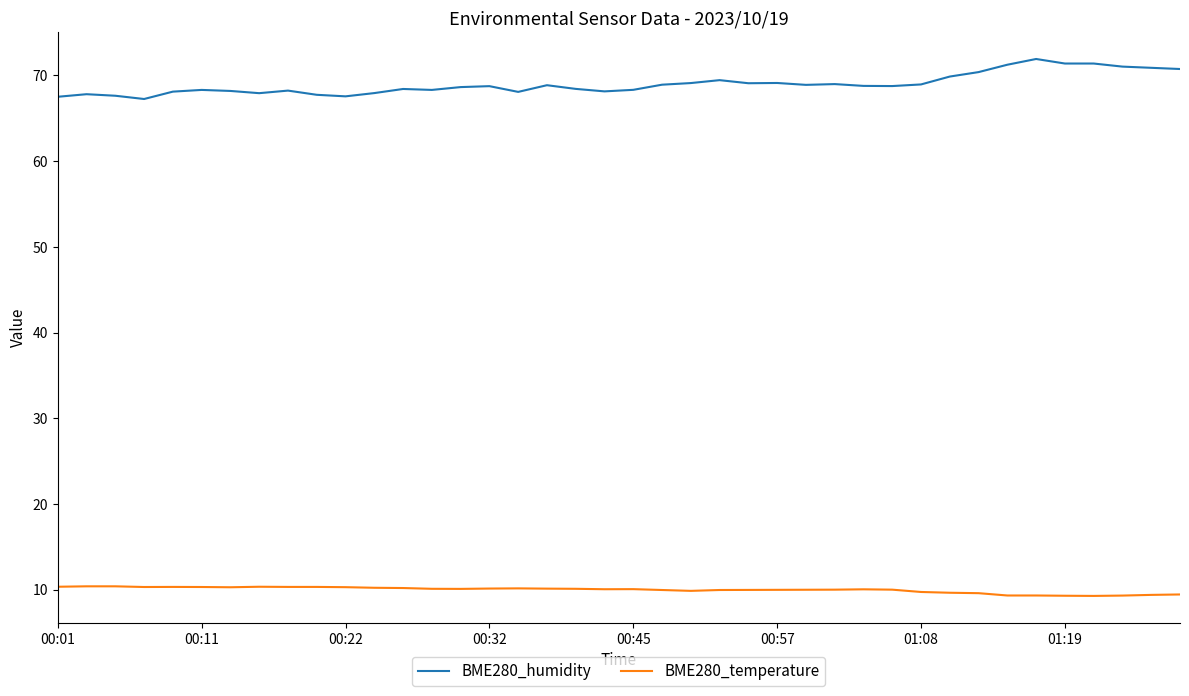

Which series has the largest total across all categories?

BME280_humidity